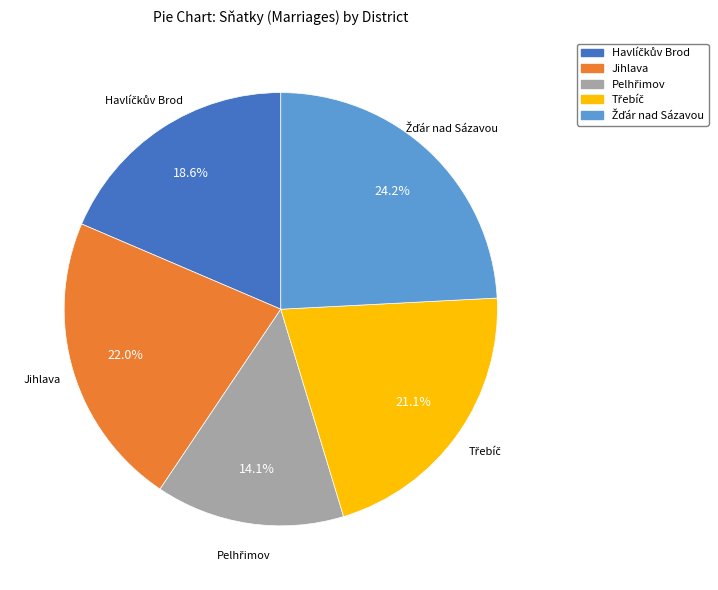

Is there a majority slice in this chart?

No